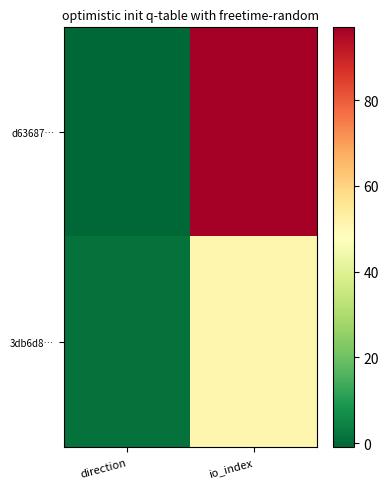

Which series has the largest range (max minus min)?

d63687…